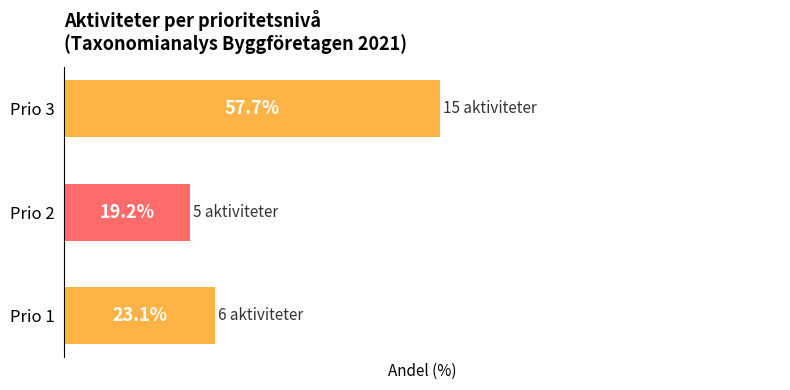

Does the chart contain stacked bars?

No